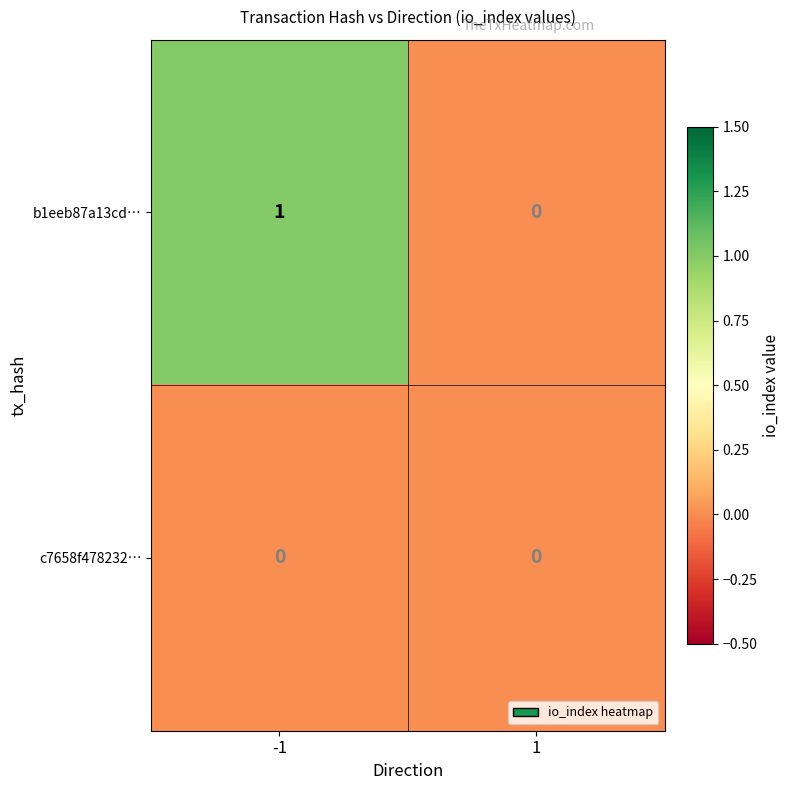

Reading right to left, list all the values displayed in this chart.

b1eeb87a13cd…: 1=0	-1=1
c7658f478232…: 1=0	-1=0